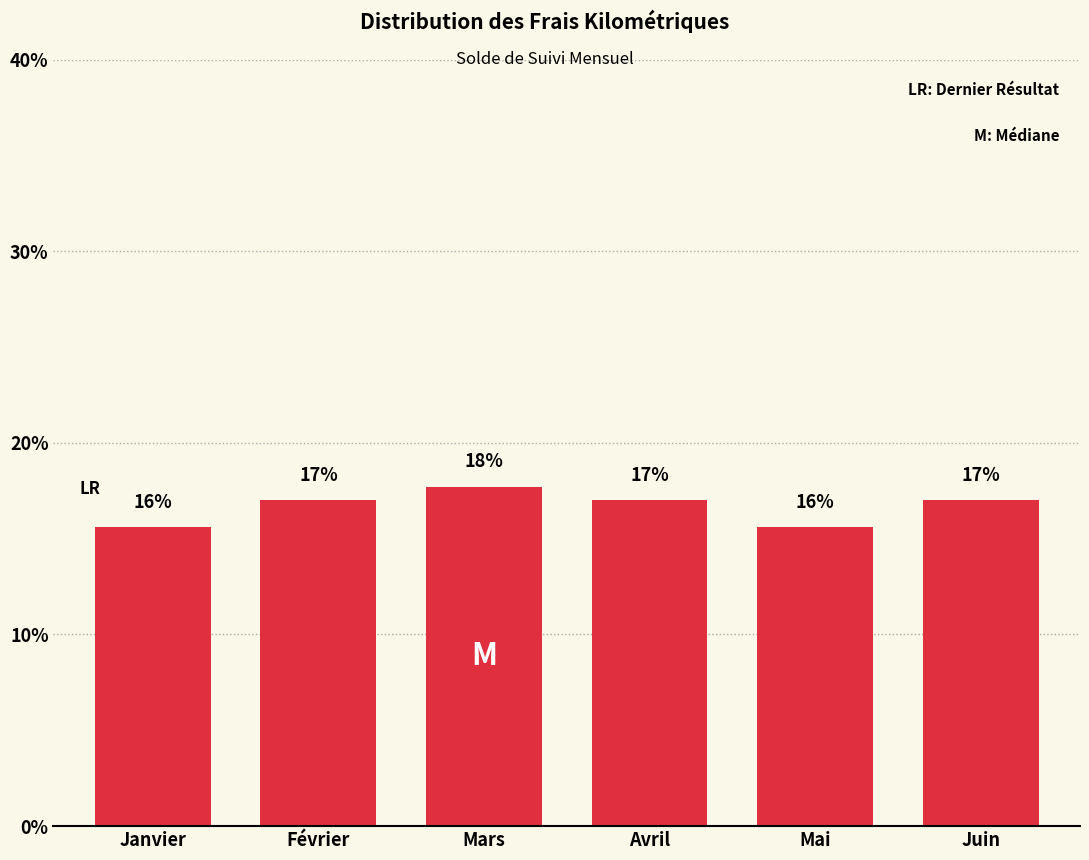

The chart shows a value of 30.4 at Juin. True or false?

False